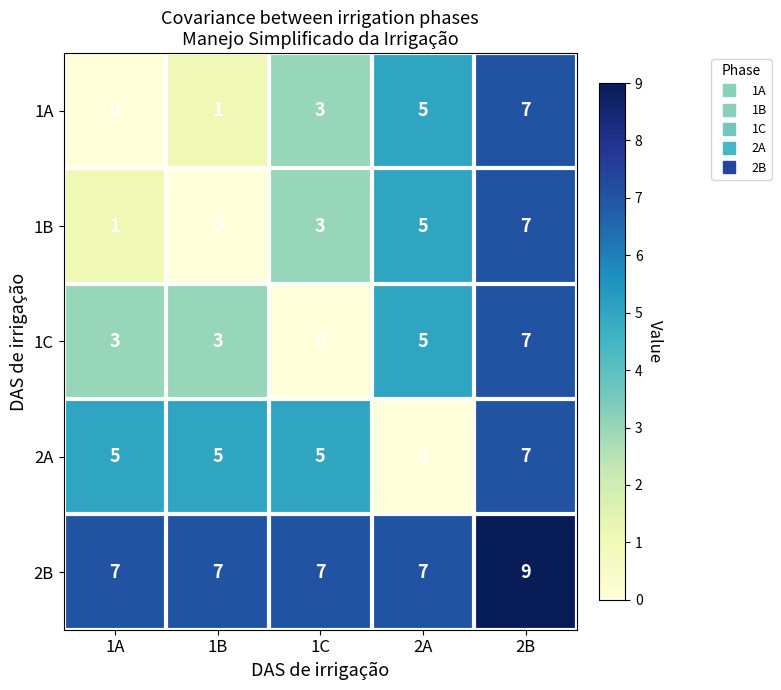

What is the spread (max minus min) of values at 1A?

7